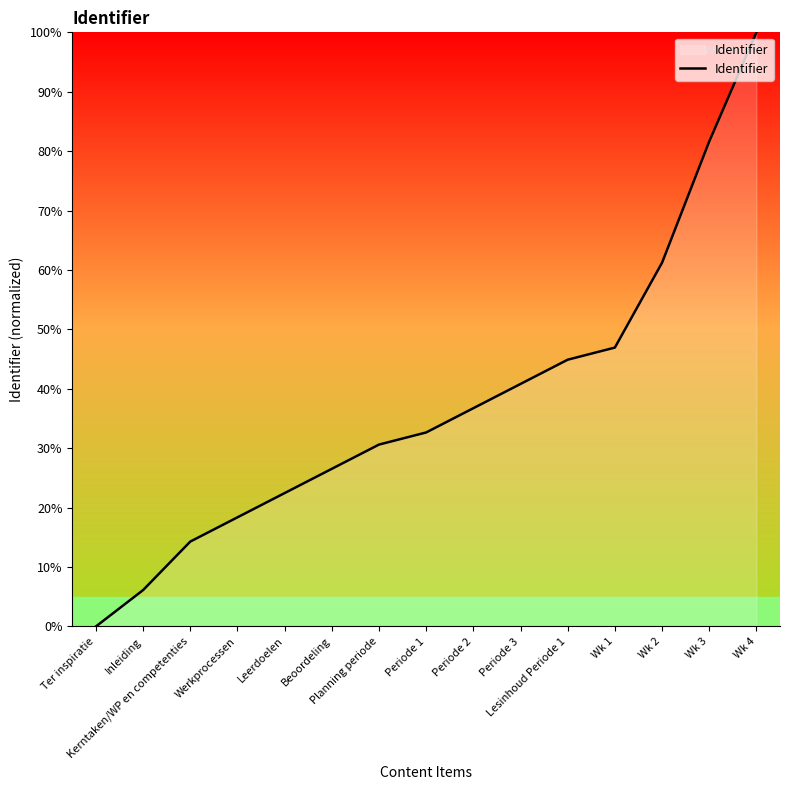

List the labels in order of value, largest first.

Wk 4, Wk 3, Wk 2, Wk 1, Lesinhoud Periode 1, Periode 3, Periode 2, Periode 1, Planning periode, Beoordeling, Leerdoelen, Werkprocessen, Kerntaken/WP en competenties, Inleiding, Ter inspiratie